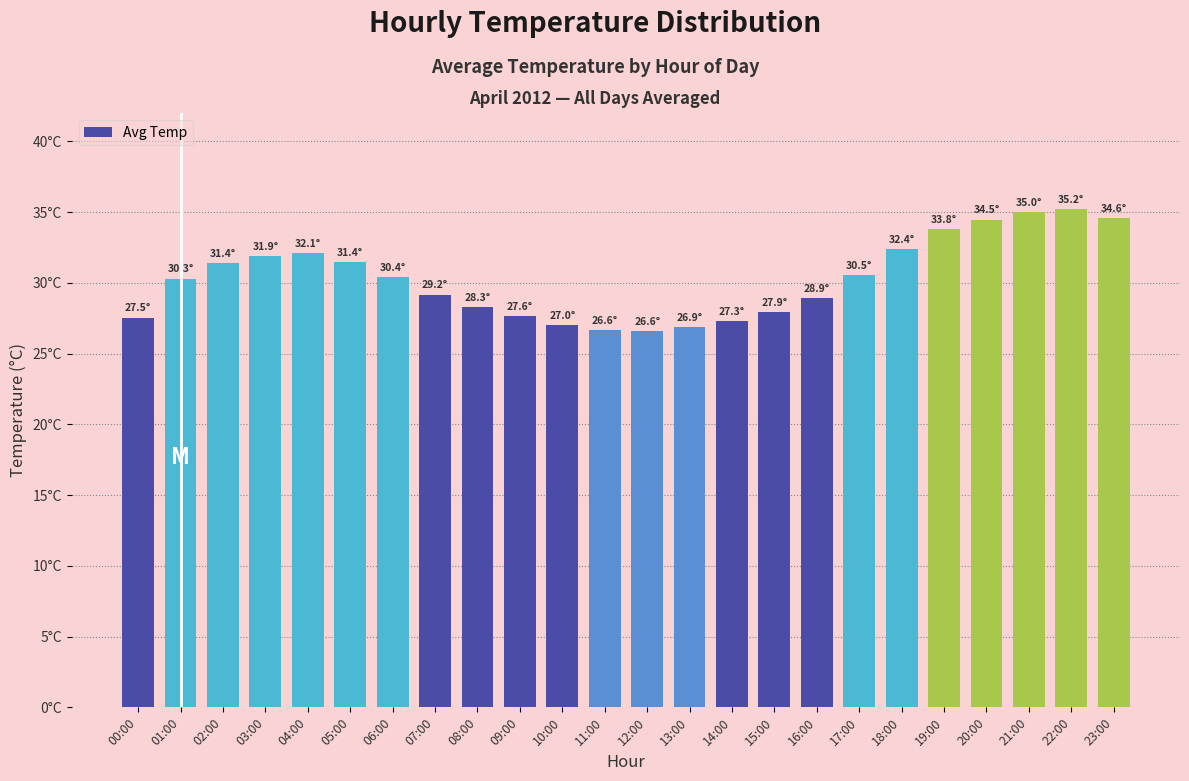

What is the smallest value displayed?

26.6